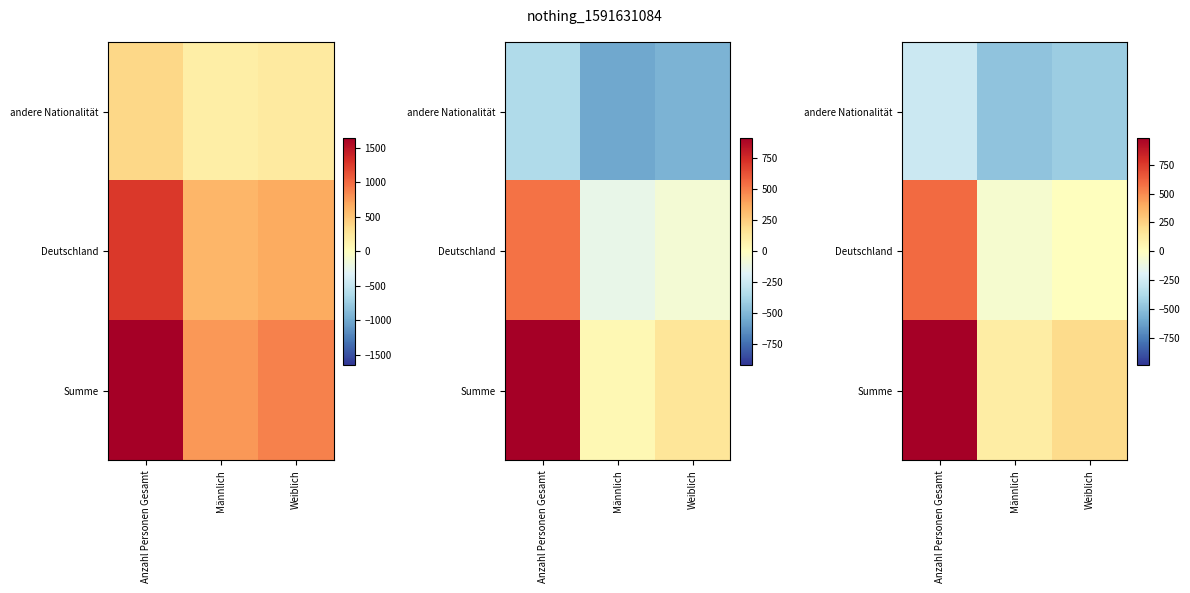

Between Anzahl Personen Gesamt and Weiblich, which series saw the biggest shift?

Summe